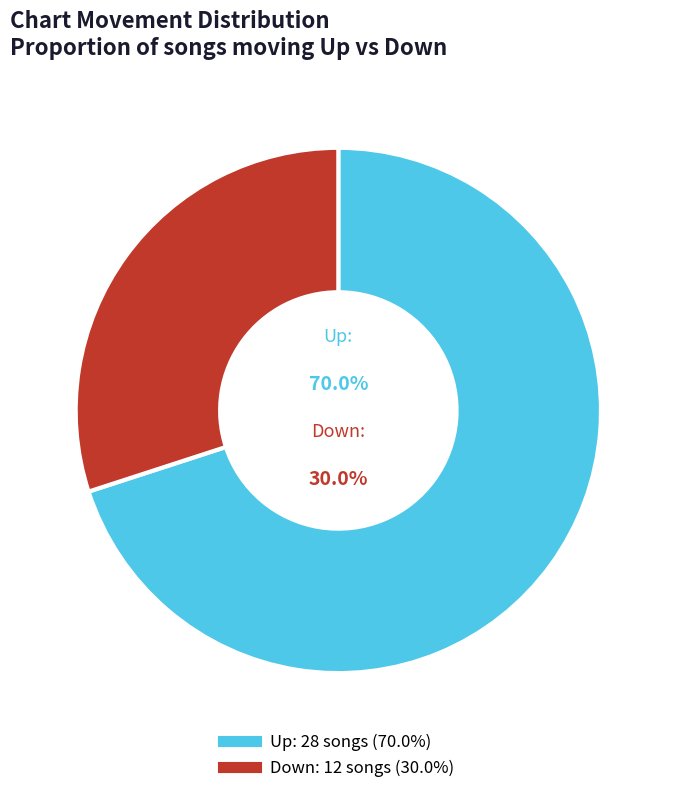

Which category has the biggest portion of the pie?

up